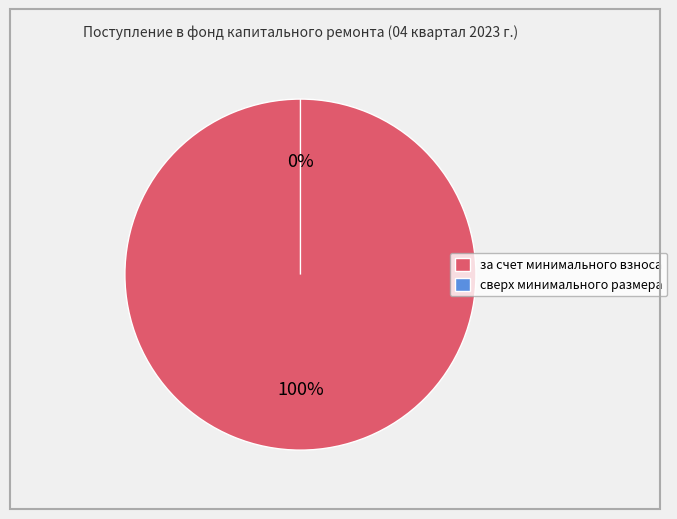

What is the smallest slice in the pie chart?

сверх минимального размера